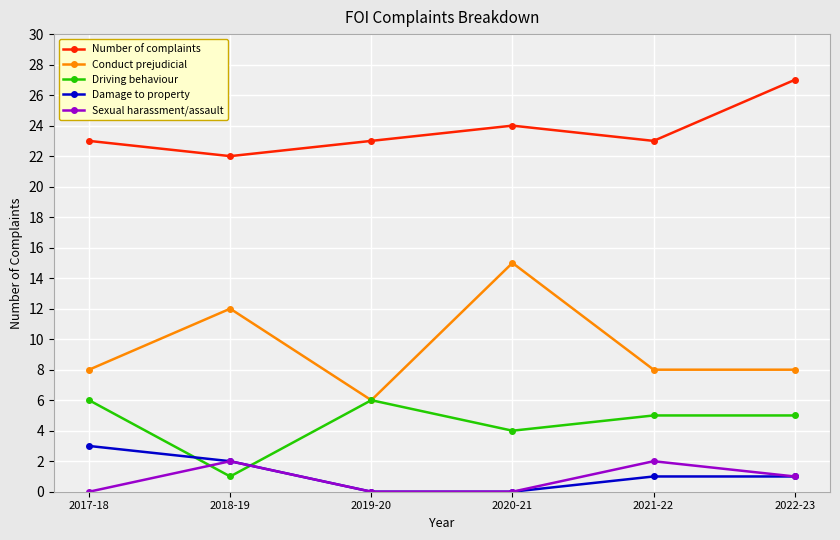

What are all the series names shown in the legend?

Number of complaints, Conduct prejudicial, Driving behaviour, Damage to property, Sexual harassment/assault